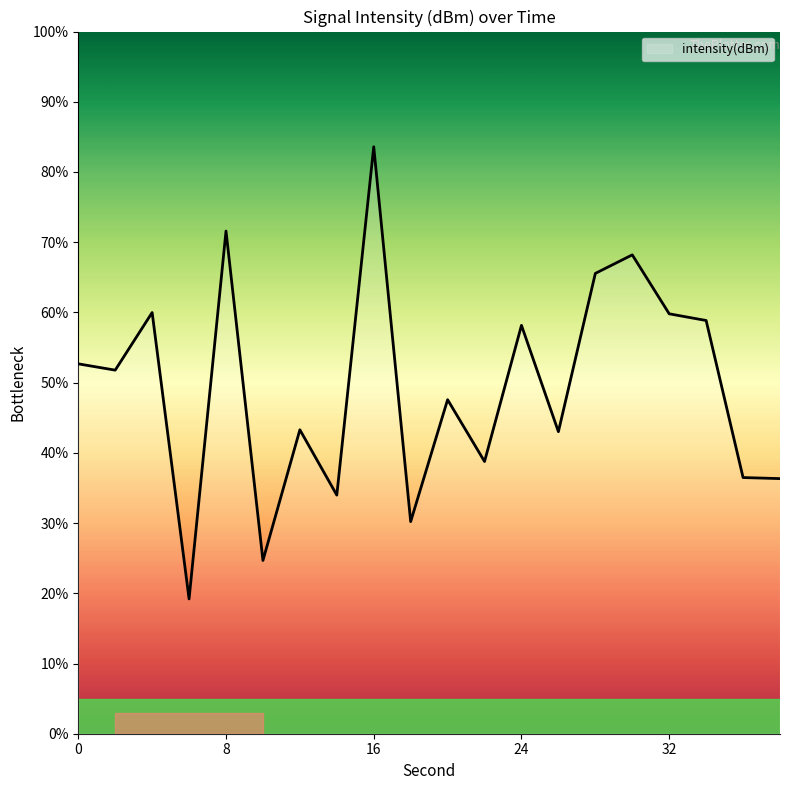

What is the difference between the maximum and minimum values?

64.4